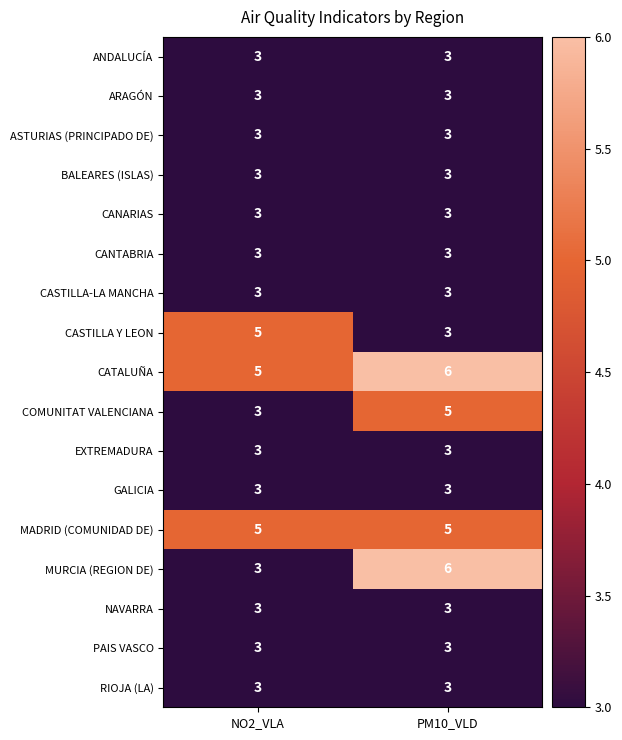

What is the difference between the highest and lowest values at NO2_VLA?

2